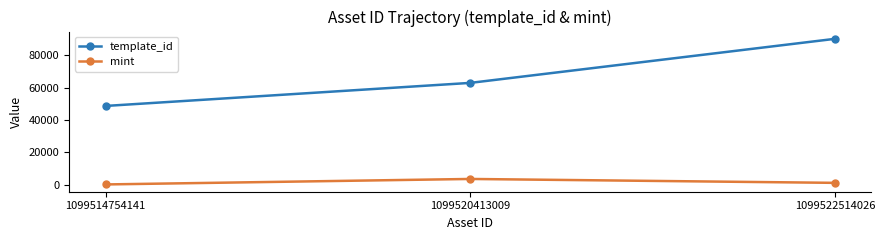

Reading right to left, extract all data points from this chart.

template_id: 90191	62974	48730
mint: 1222	3629	240